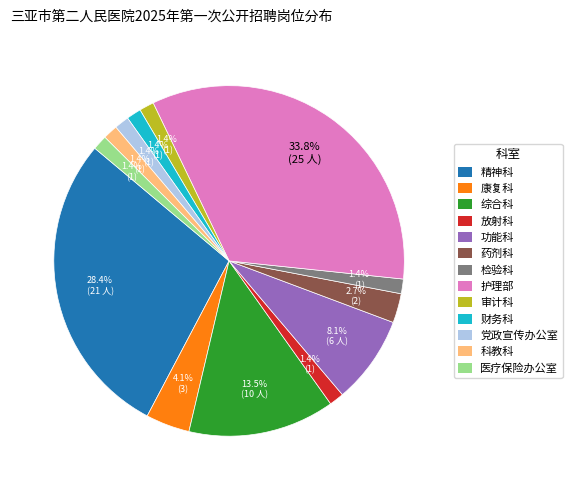

How many segments does this pie chart have?

13